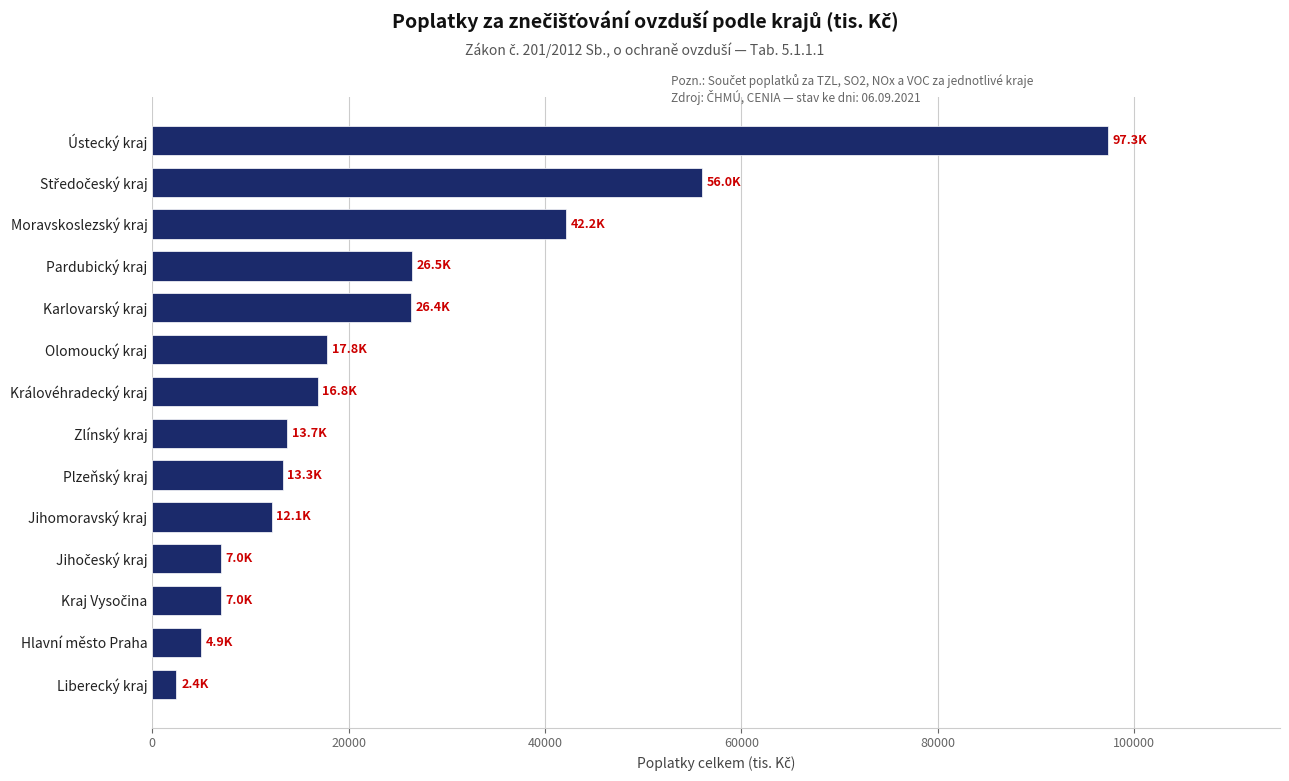

Between Ústecký kraj and Liberecký kraj, which is larger?

Ústecký kraj